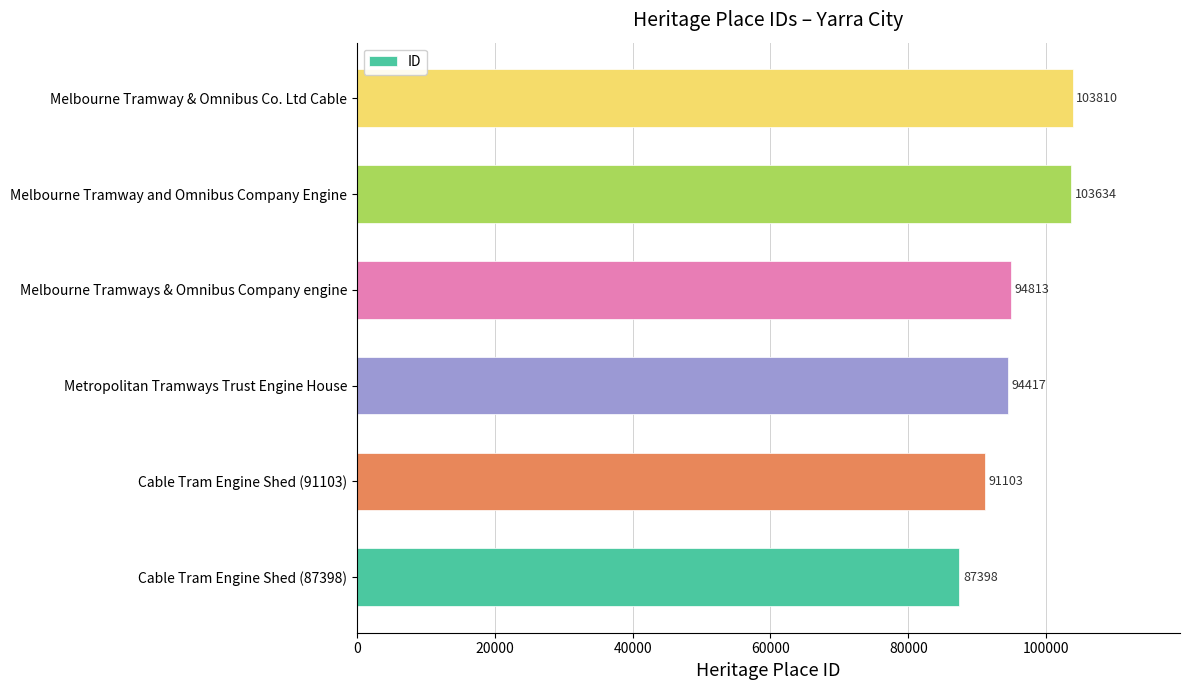

True or false: the data shows 120189 at Cable Tram Engine Shed (87398).

False